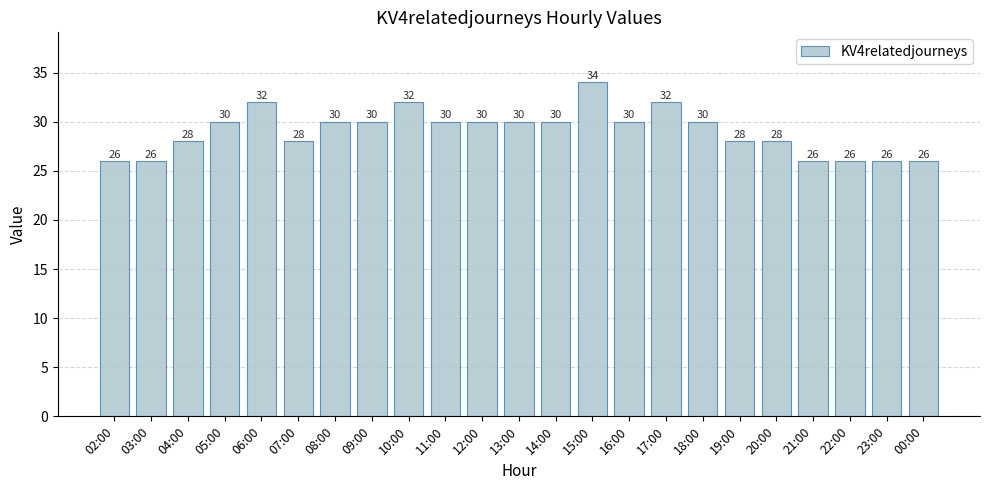

What is the smallest value displayed?

26